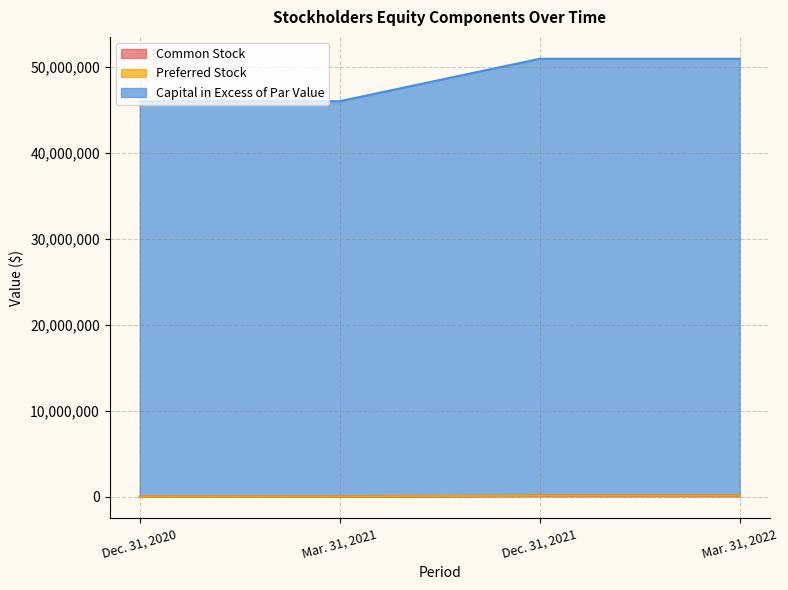

What is the approximate value of Common Stock at Mar. 31, 2021, to the nearest 100?

2800